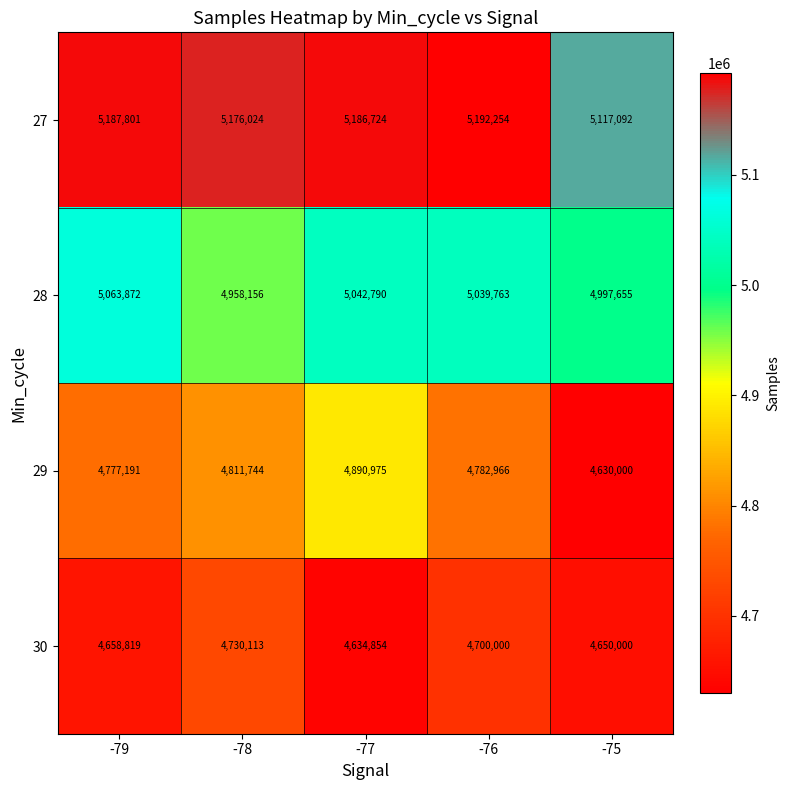

The 29 series shows 2068482 at -75. True or false?

False